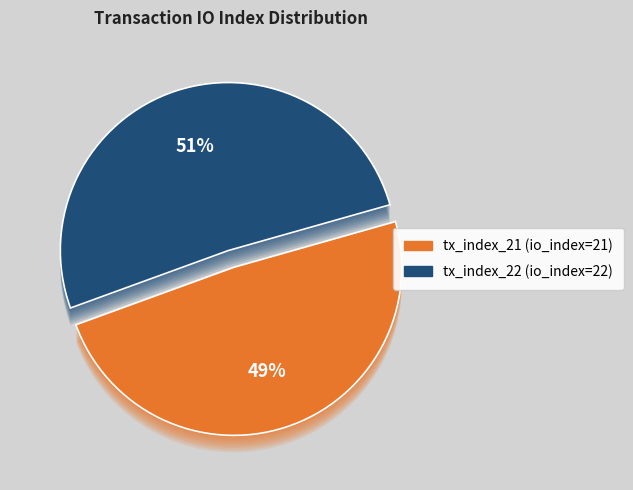

Which slice is the largest?

tx_index_22